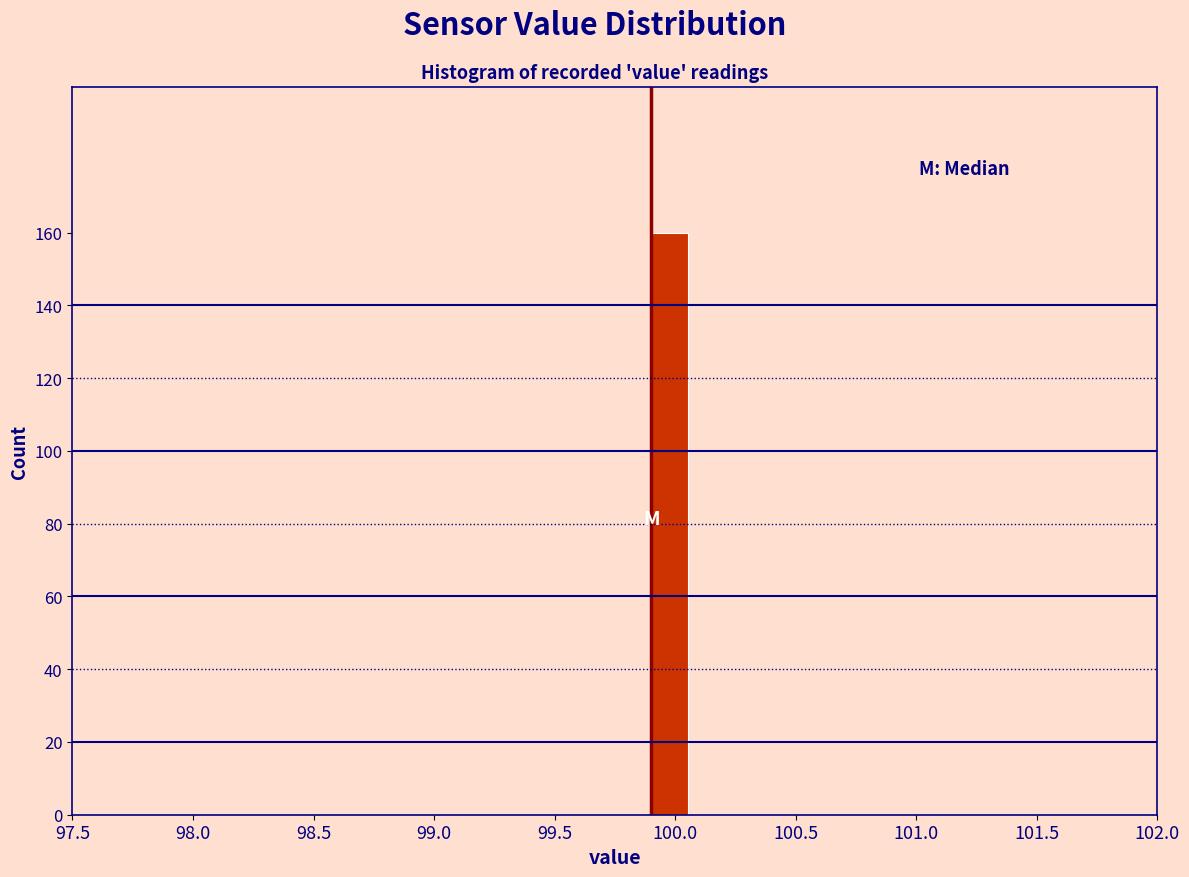

Read against the x-axis, roughly where is the centre of the tallest bar?

99.95